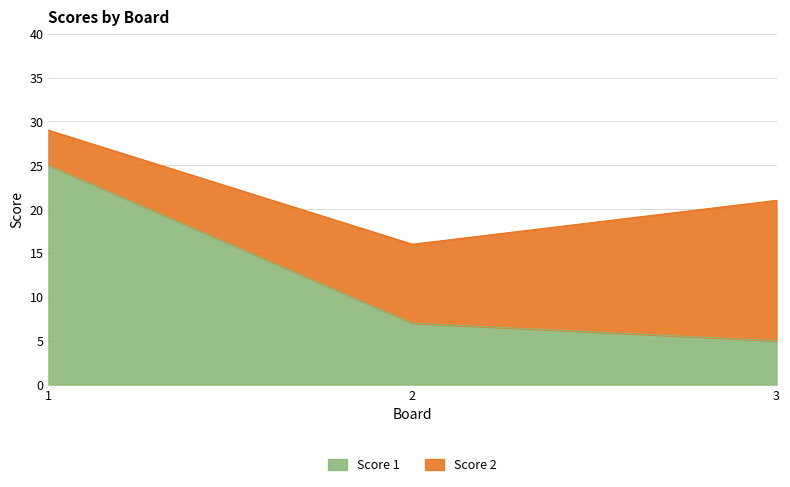

What is the change in value from 2 to 3?

-2